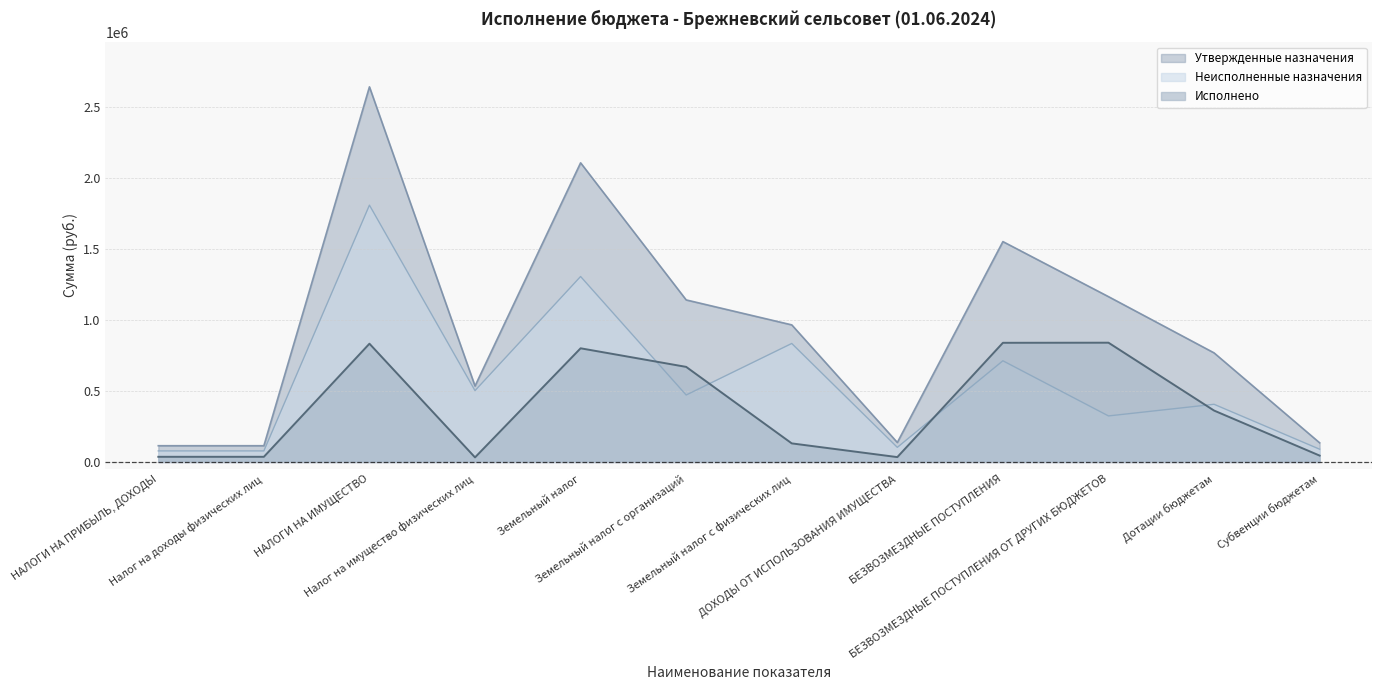

How many series are shown in this chart?

3